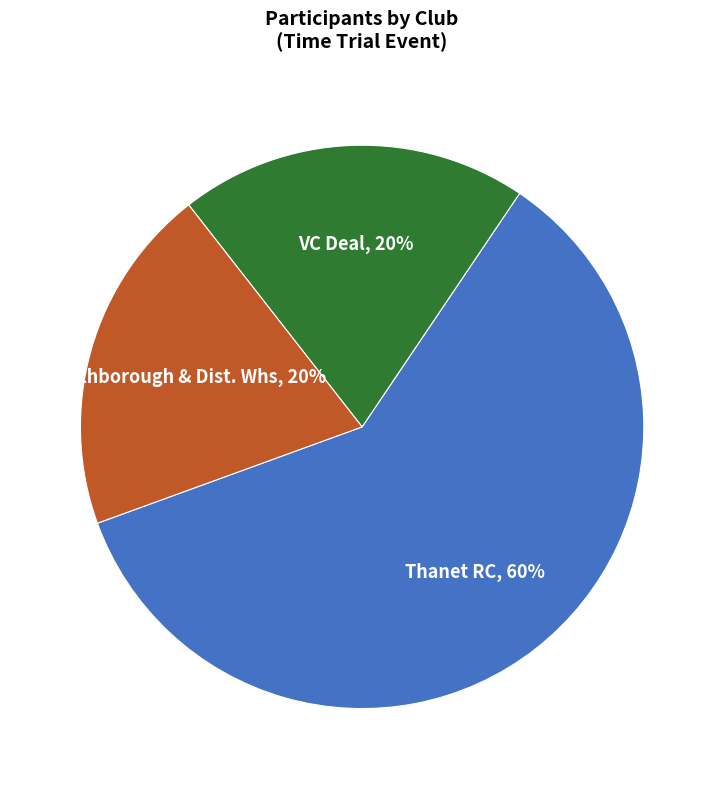

Between VC Deal and Thanet RC, which is larger?

Thanet RC